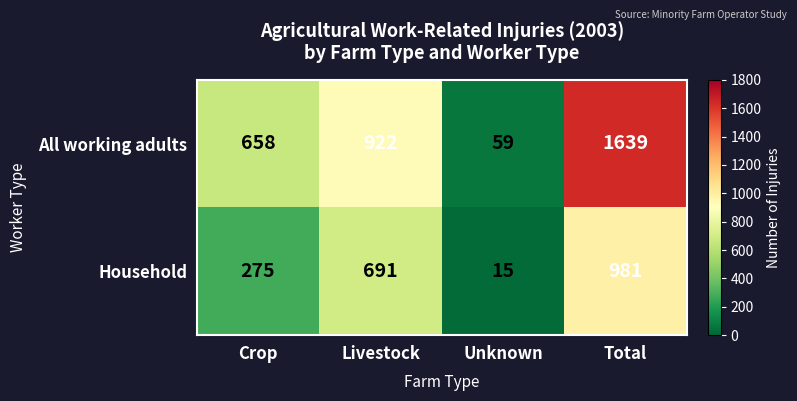

Rank the series by their average value, from lowest to highest.

Household, All working adults